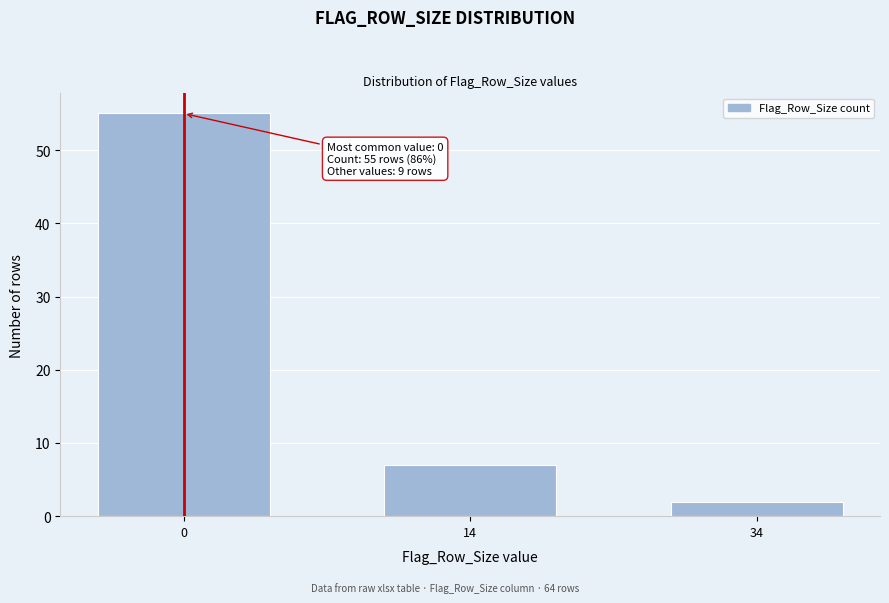

Reading right to left, extract all data points from this chart.

2	7	55